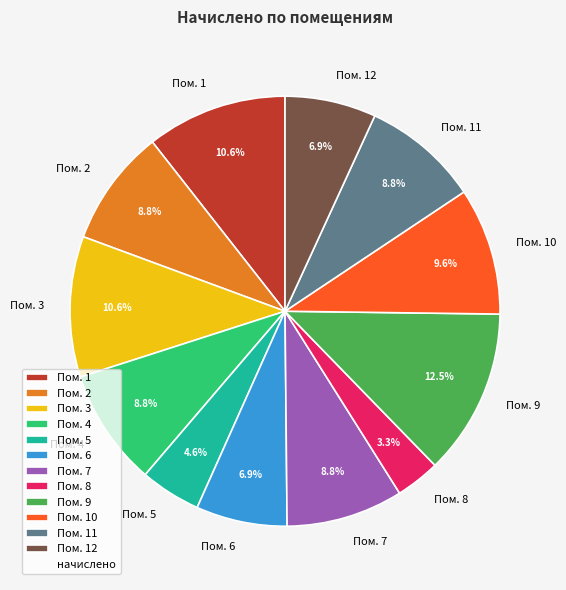

What percentage is NOT represented by Пом. 11?

91.2%